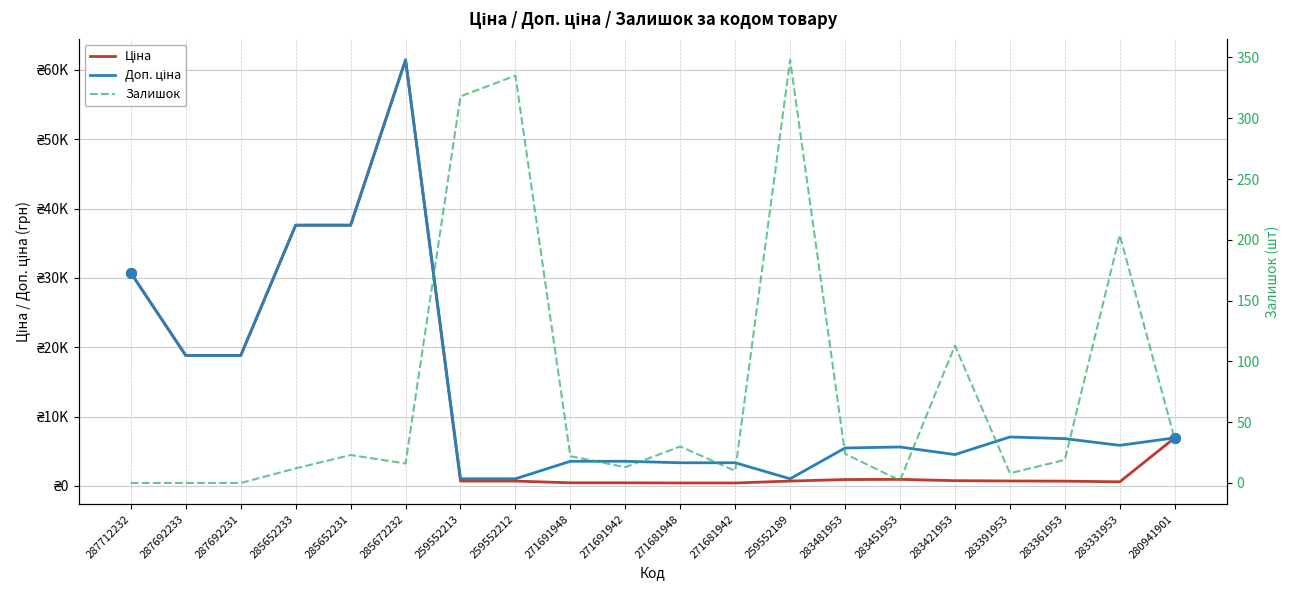

How many lines are shown in the chart?

3